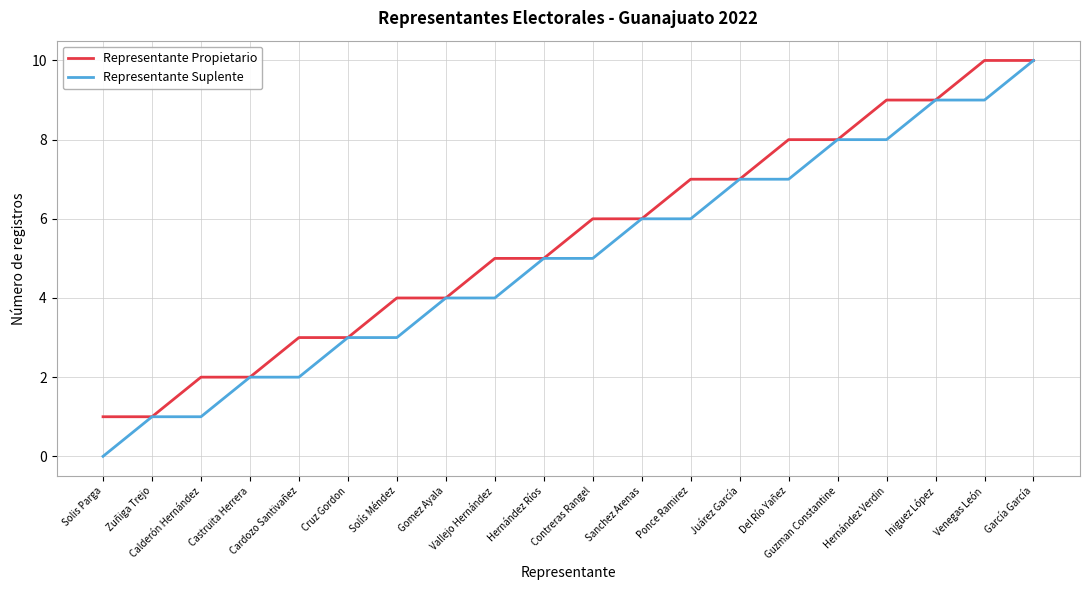

How many lines are shown in the chart?

2